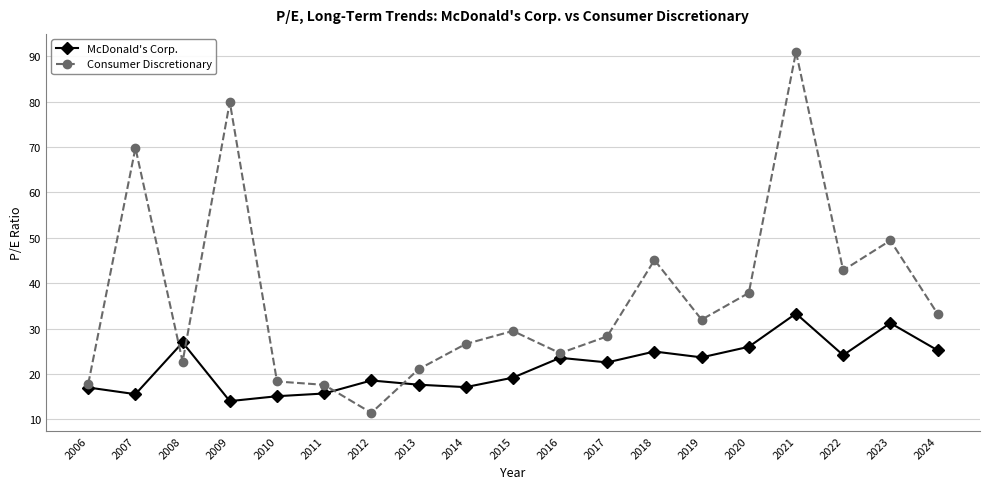

Where is the first local minimum for Consumer Discretionary?

2008